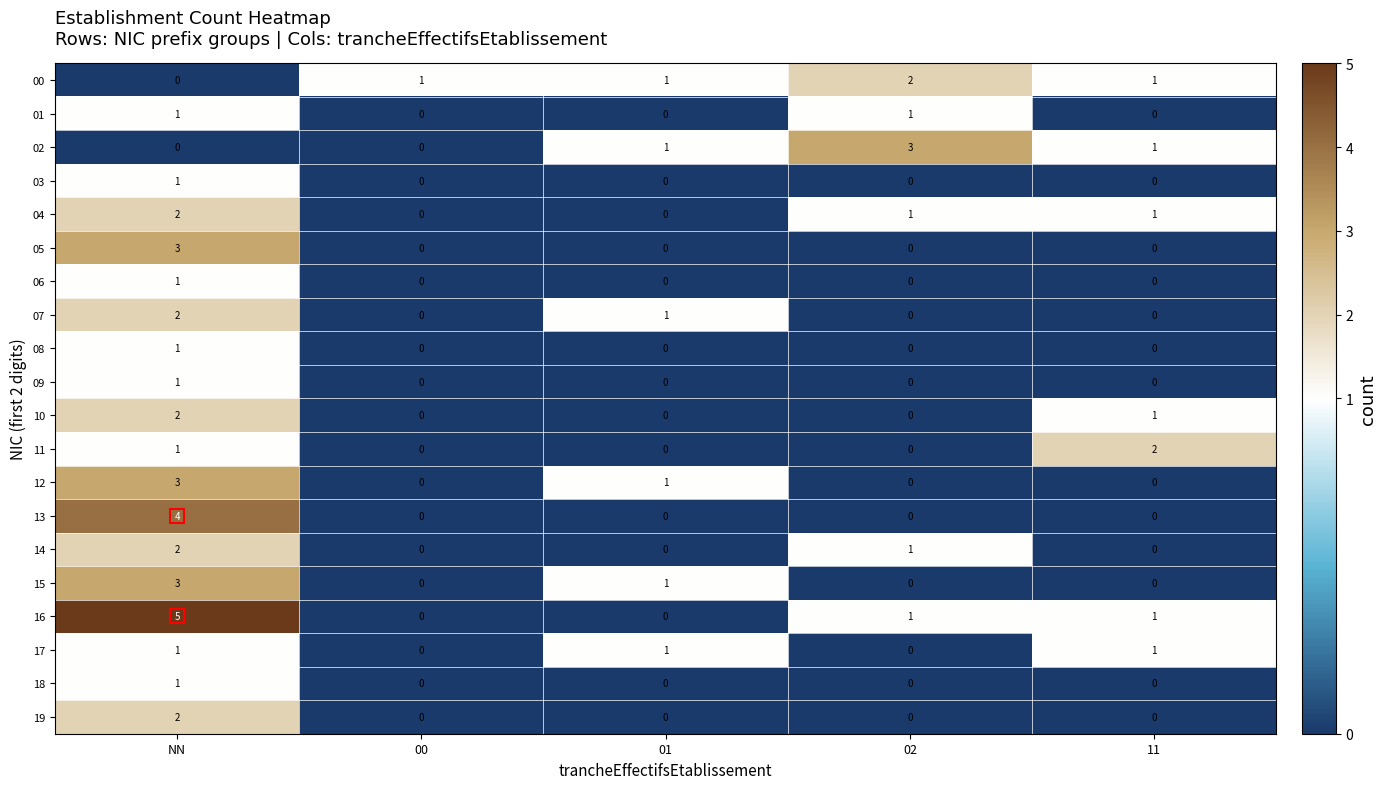

What is the total value across all series at 11?

8